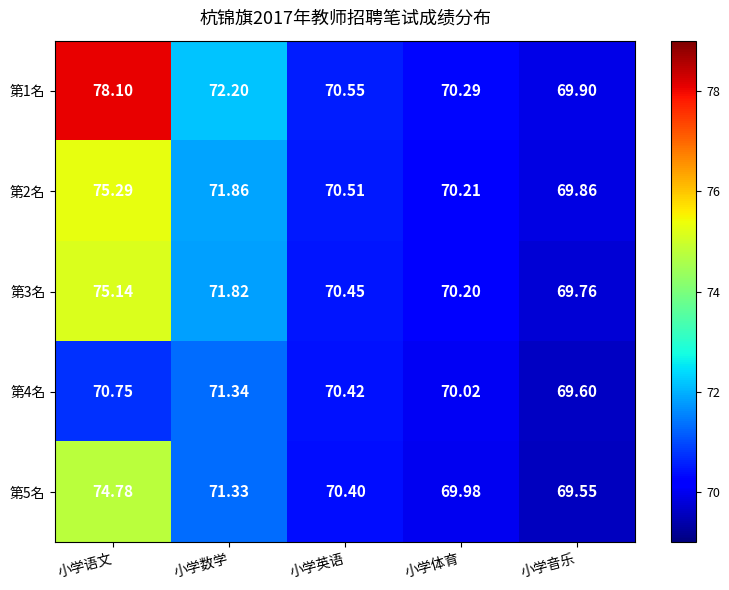

Where is 第2名 nearest to the value 72?

小学数学